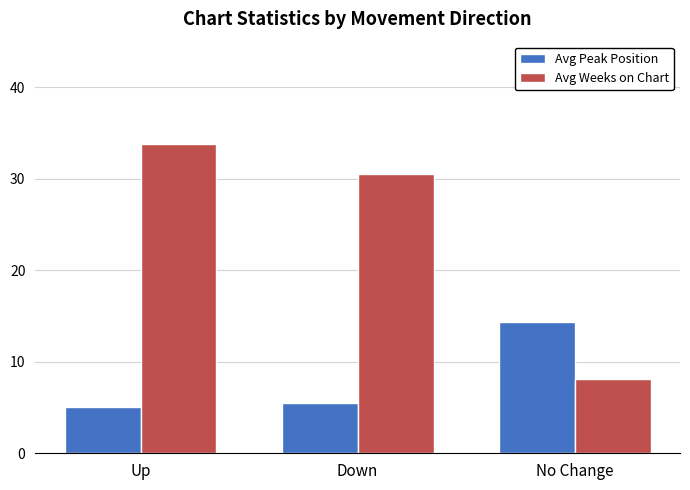

What is the average value of the Avg Peak Position series?

8.3